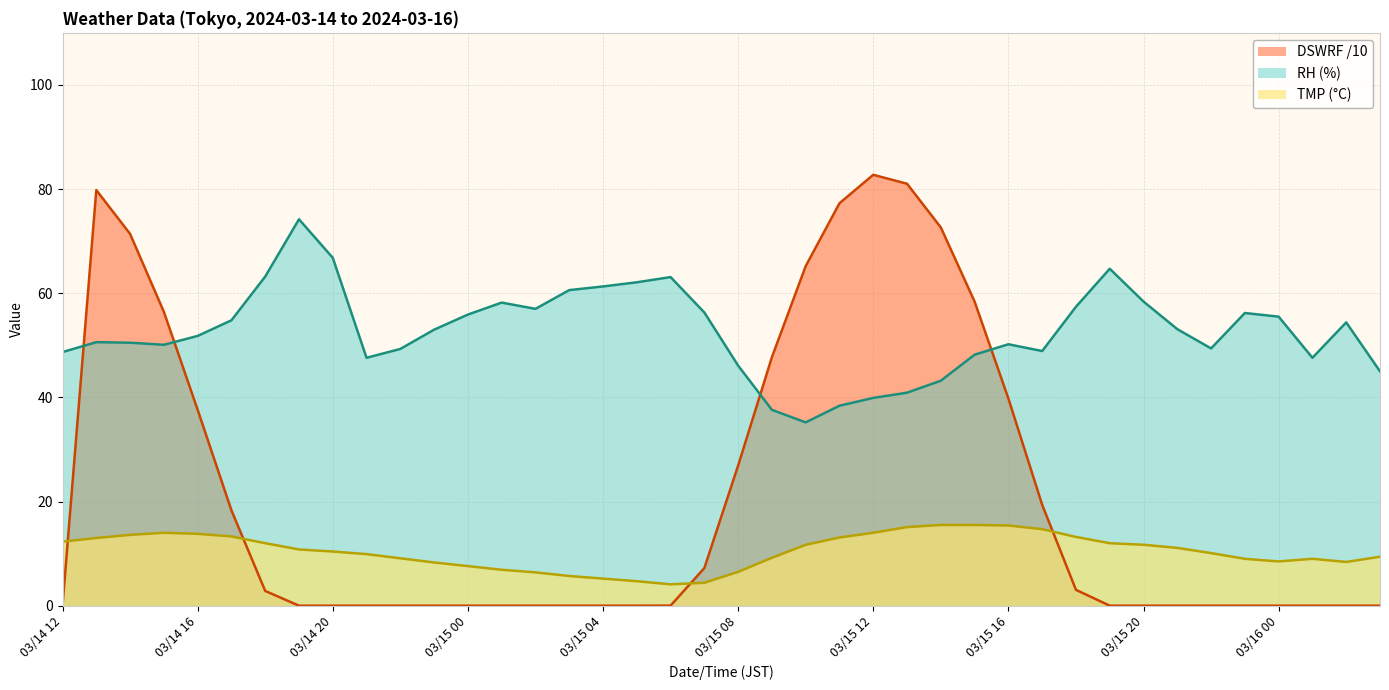

The value of RH at 03/15 15 is 16.1. True or false?

False